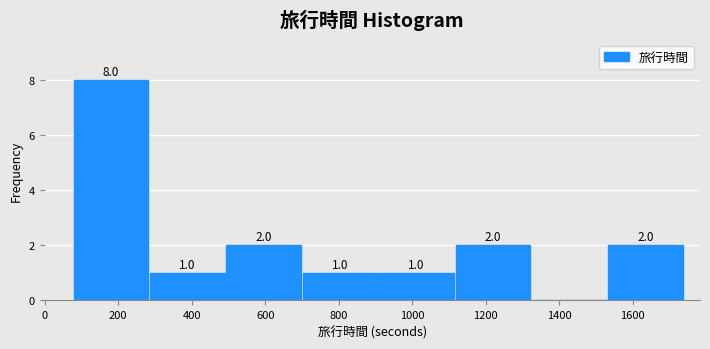

Which range on the x-axis has the tallest bar?

80 to 280